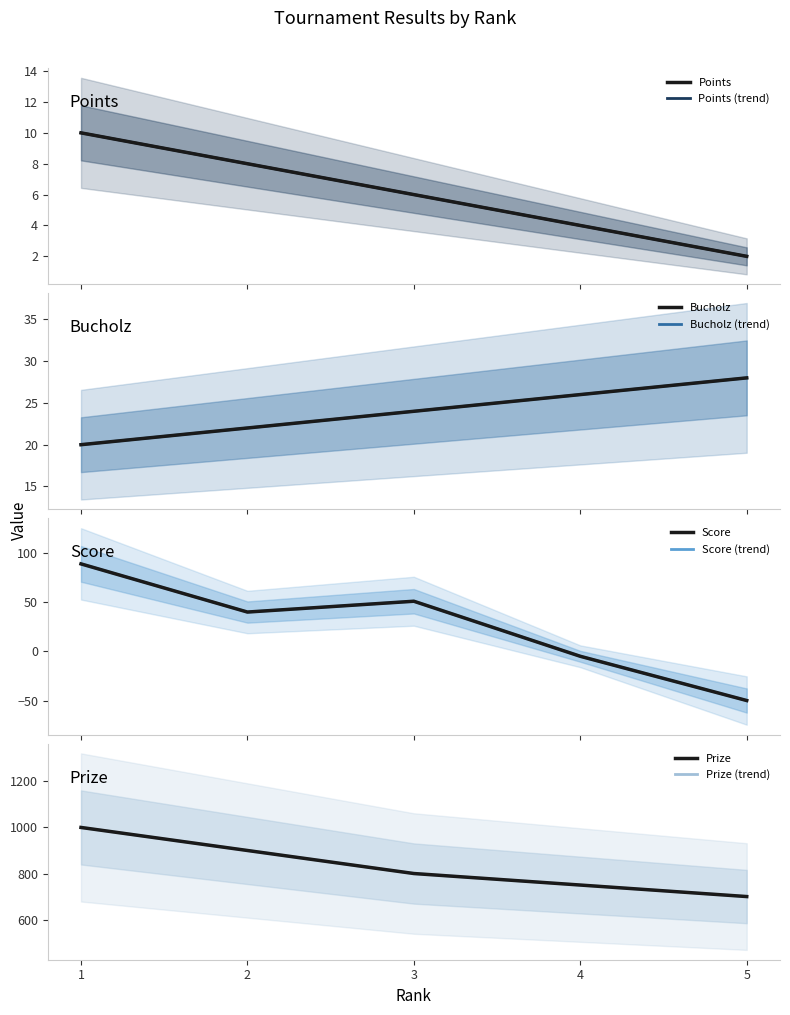

Is it true that Points equals 1 at 5?

False